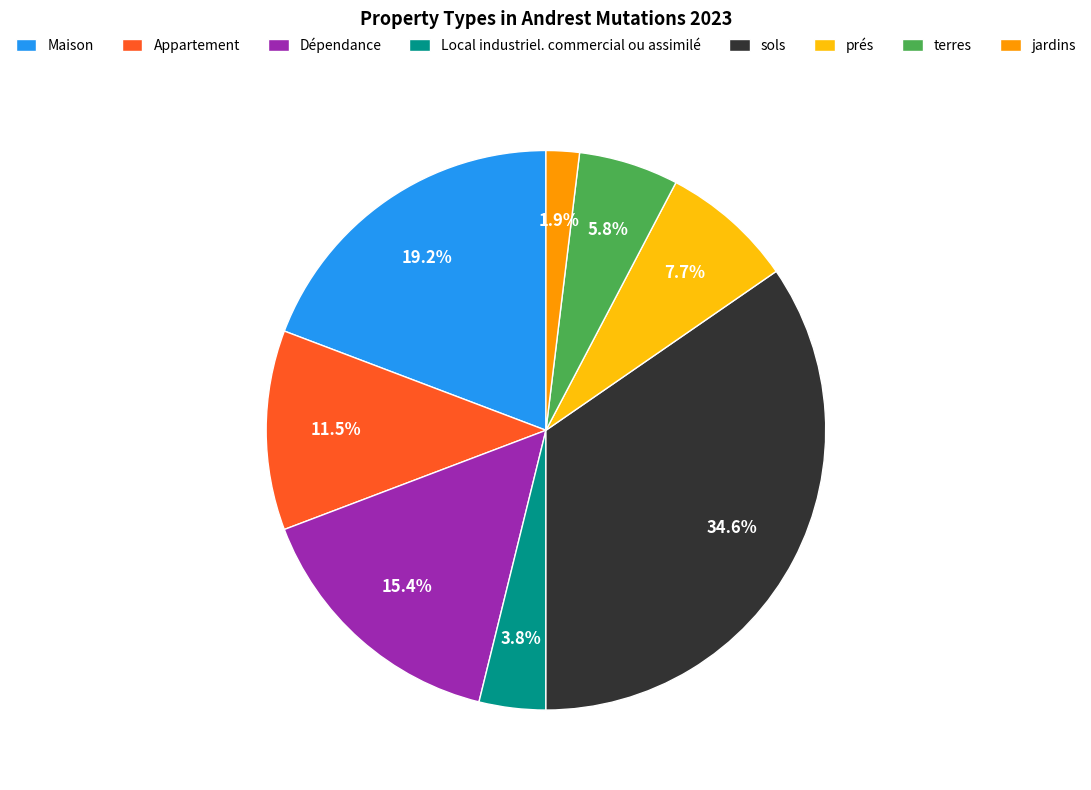

How many segments does this pie chart have?

8